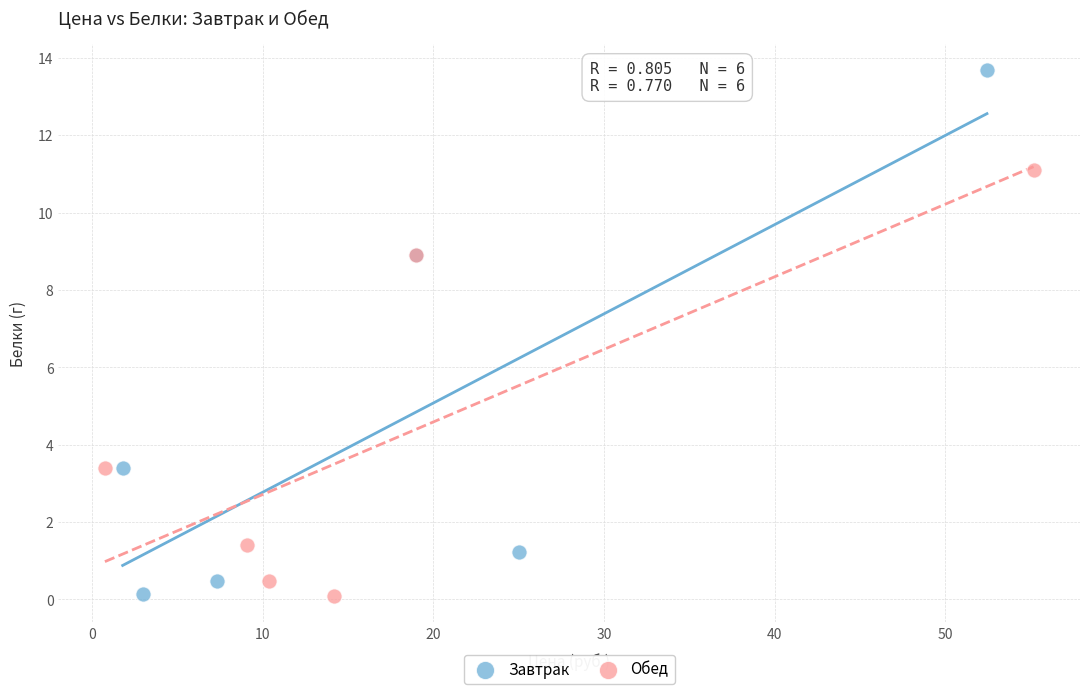

Which series reaches the maximum Y coordinate?

Завтрак